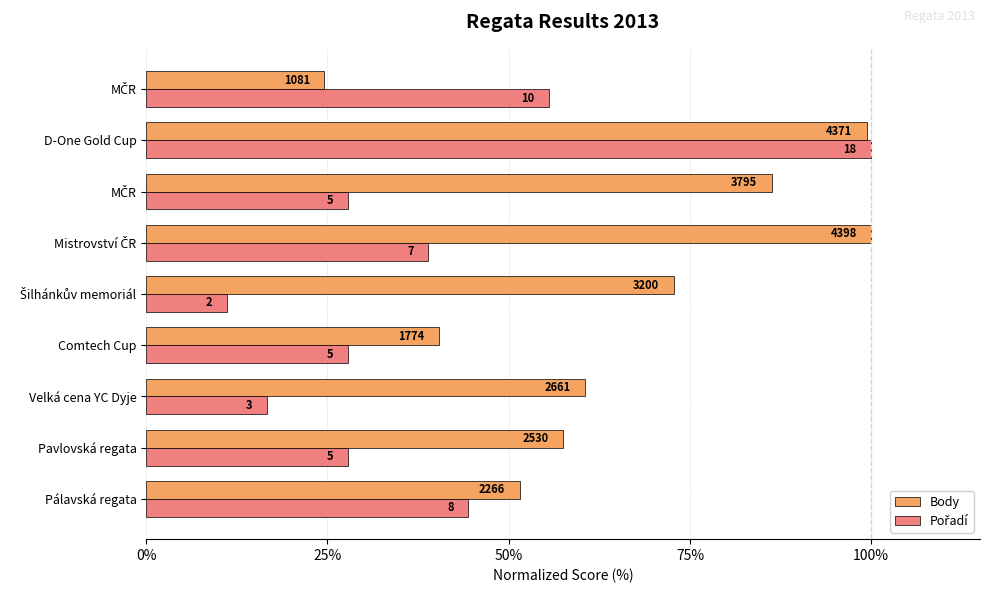

How many values in the Pořadí series are below 27?

2